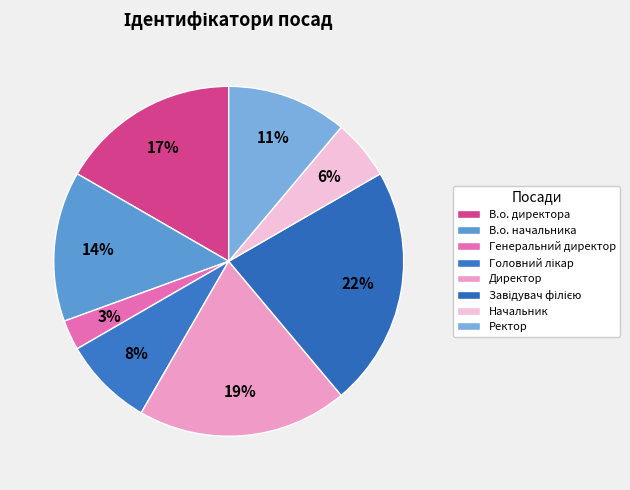

To the nearest percent, what percentage of the pie is В.о. директора?

17%